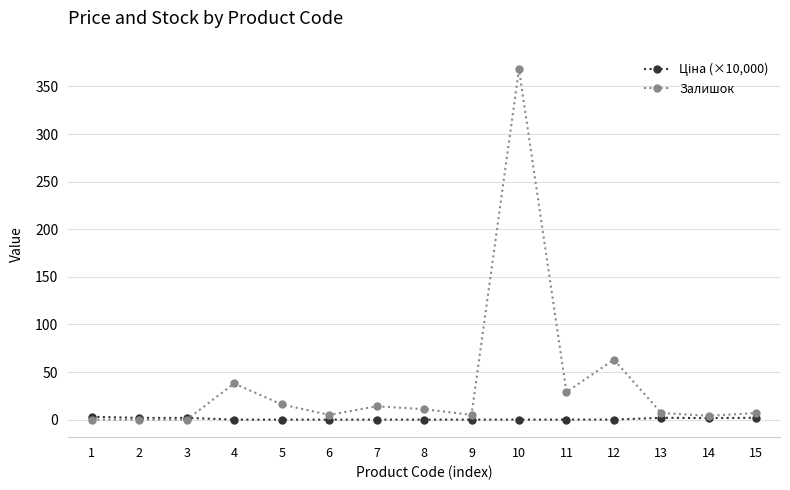

Which series has the largest range (max minus min)?

Залишок